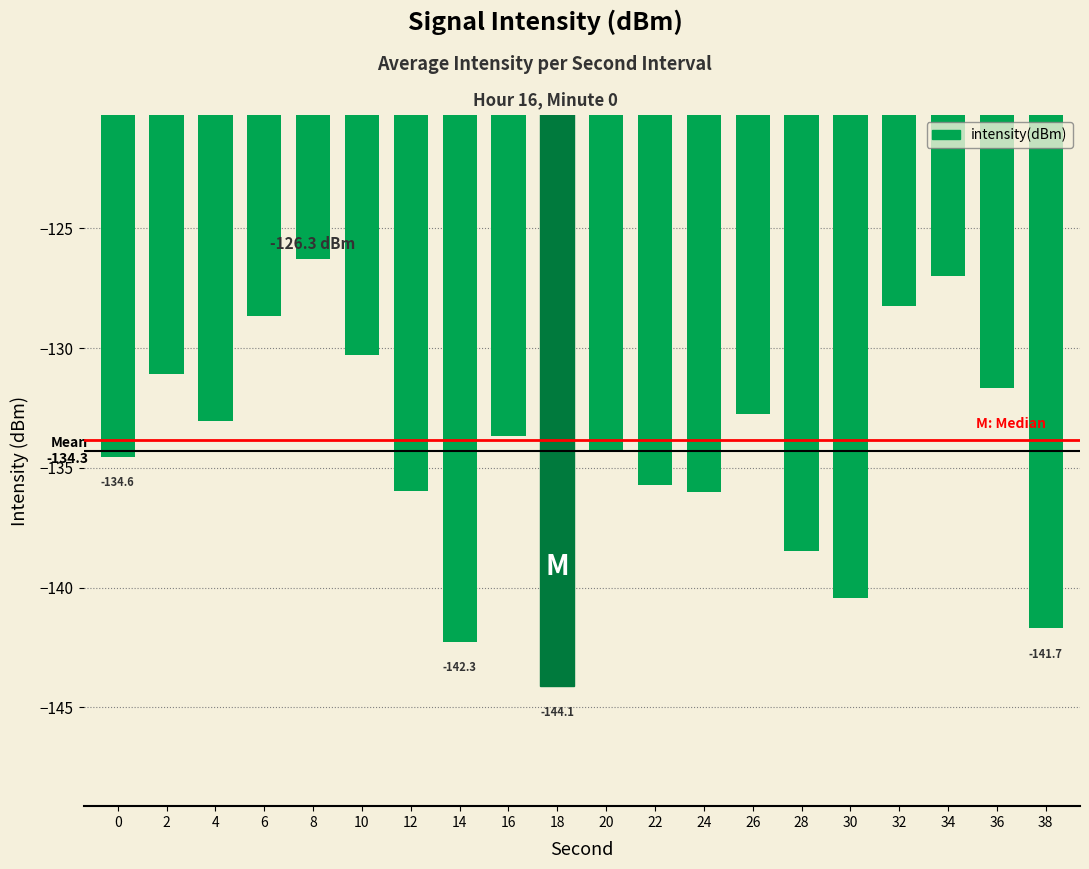

Which label corresponds to the smallest value in the chart?

18